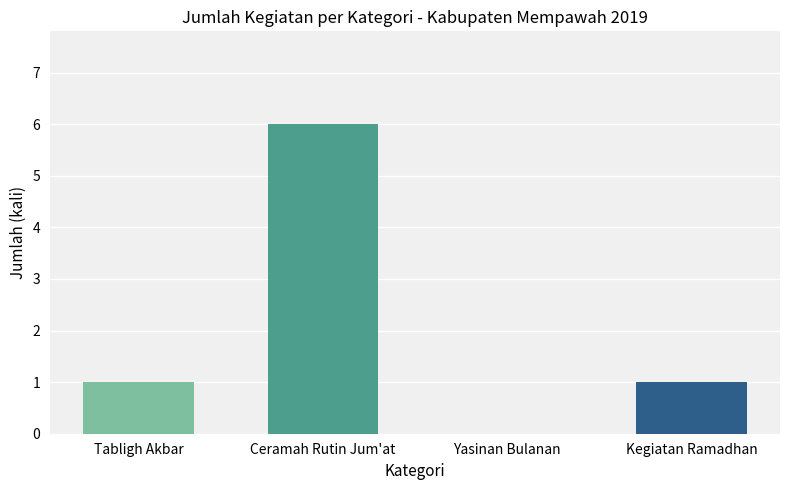

Reading right to left, transcribe all the data shown in this chart.

1	0	6	1